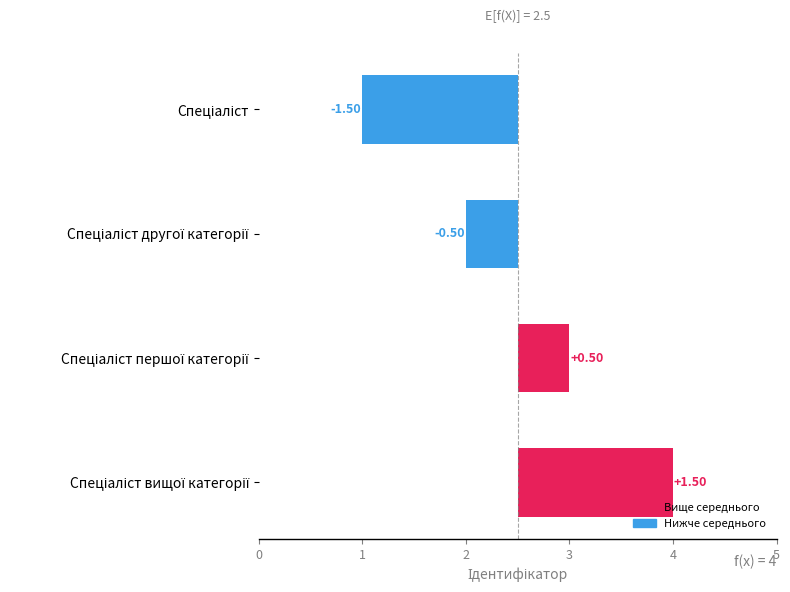

Is it true that the value at Спеціаліст is -0.8?

False